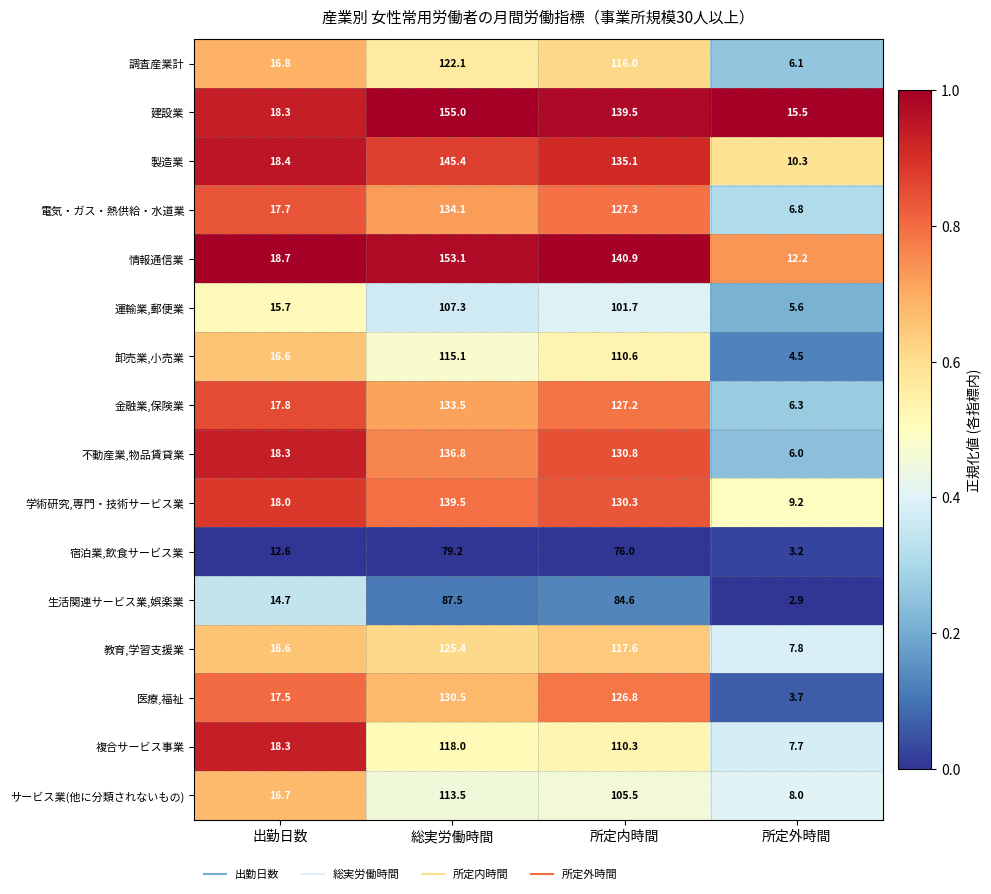

Is the value of 生活関連サービス業,娯楽業 at 出勤日数 greater than the value of 金融業,保険業 at 所定外時間?

Yes